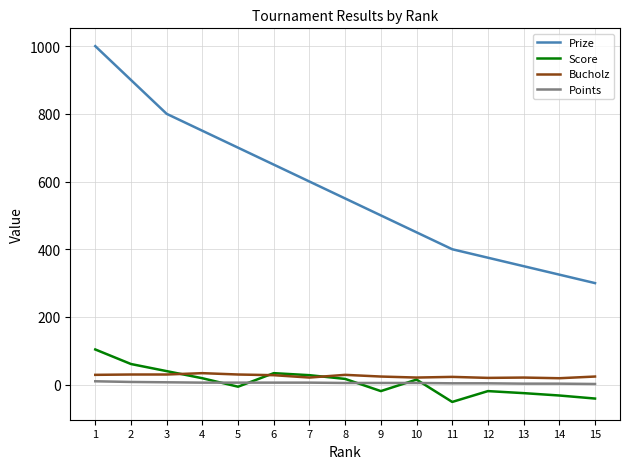

Rank the series at 12 from highest to lowest value.

Prize, Bucholz, Points, Score